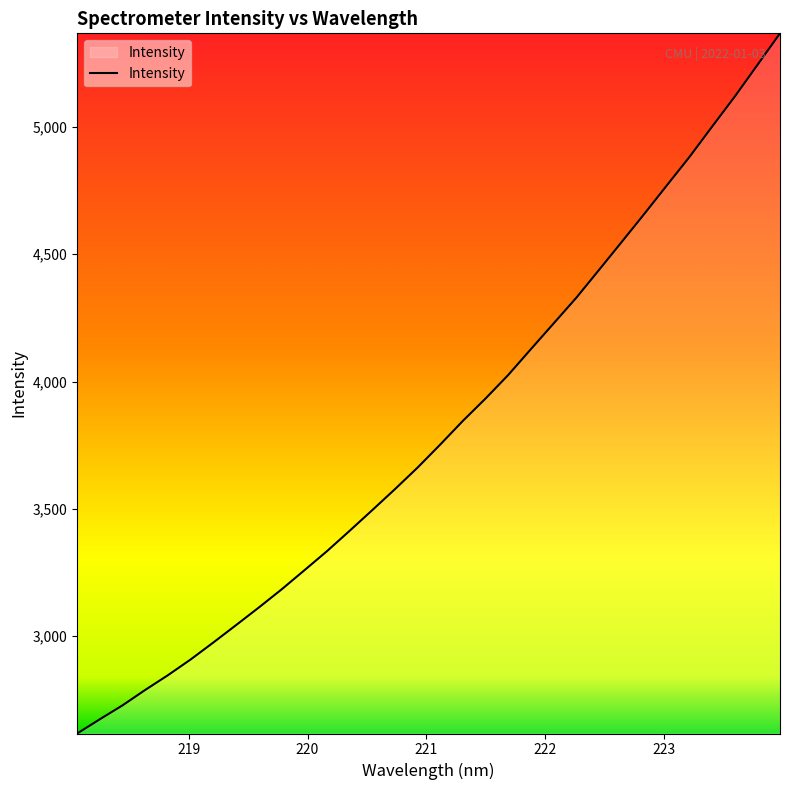

What is the greatest value displayed?

5367.4